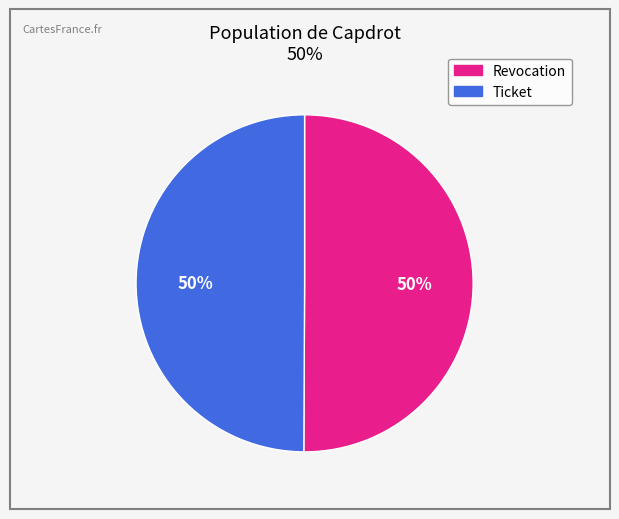

How many segments does this pie chart have?

2